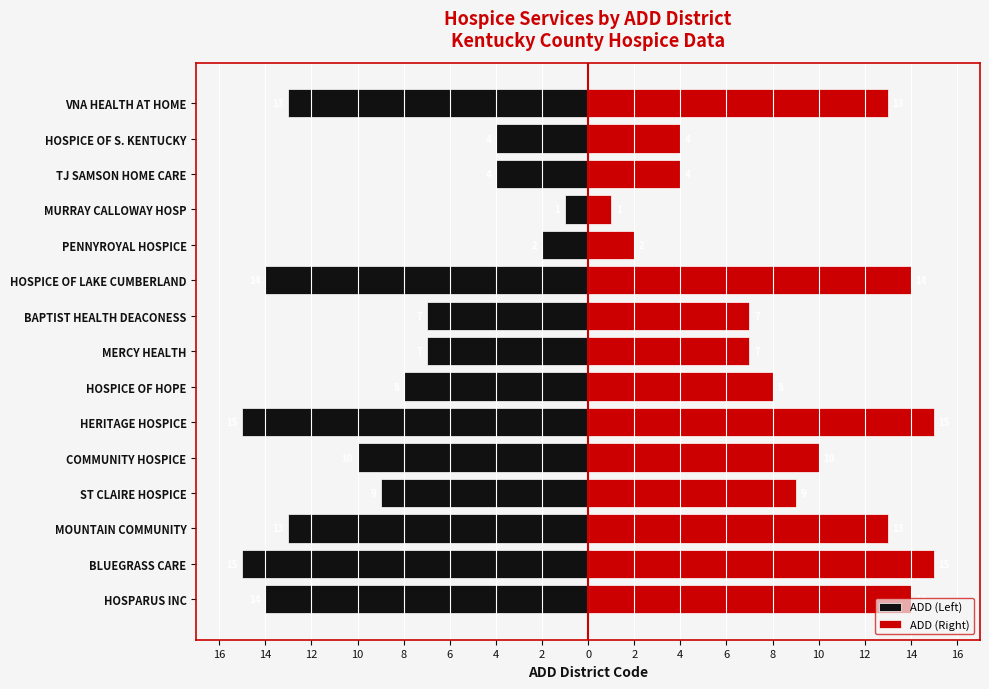

What is the value of the ADD (Left) bar at the 2nd from the left?

-15